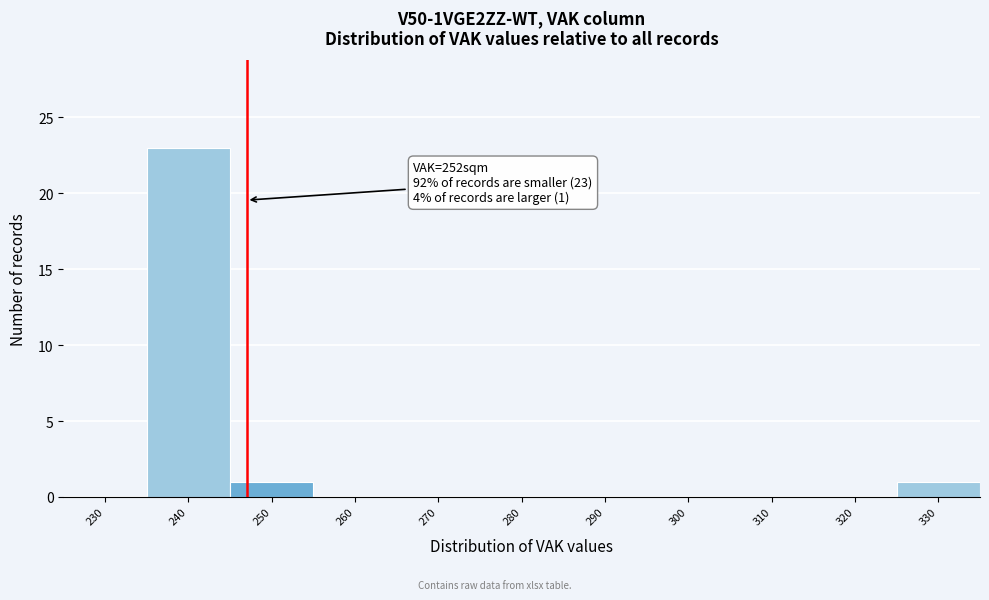

Reading left to right, transcribe all the data shown in this chart.

230=0	240=23	250=1	260=0	270=0	280=0	290=0	300=0	310=0	320=0	330=1